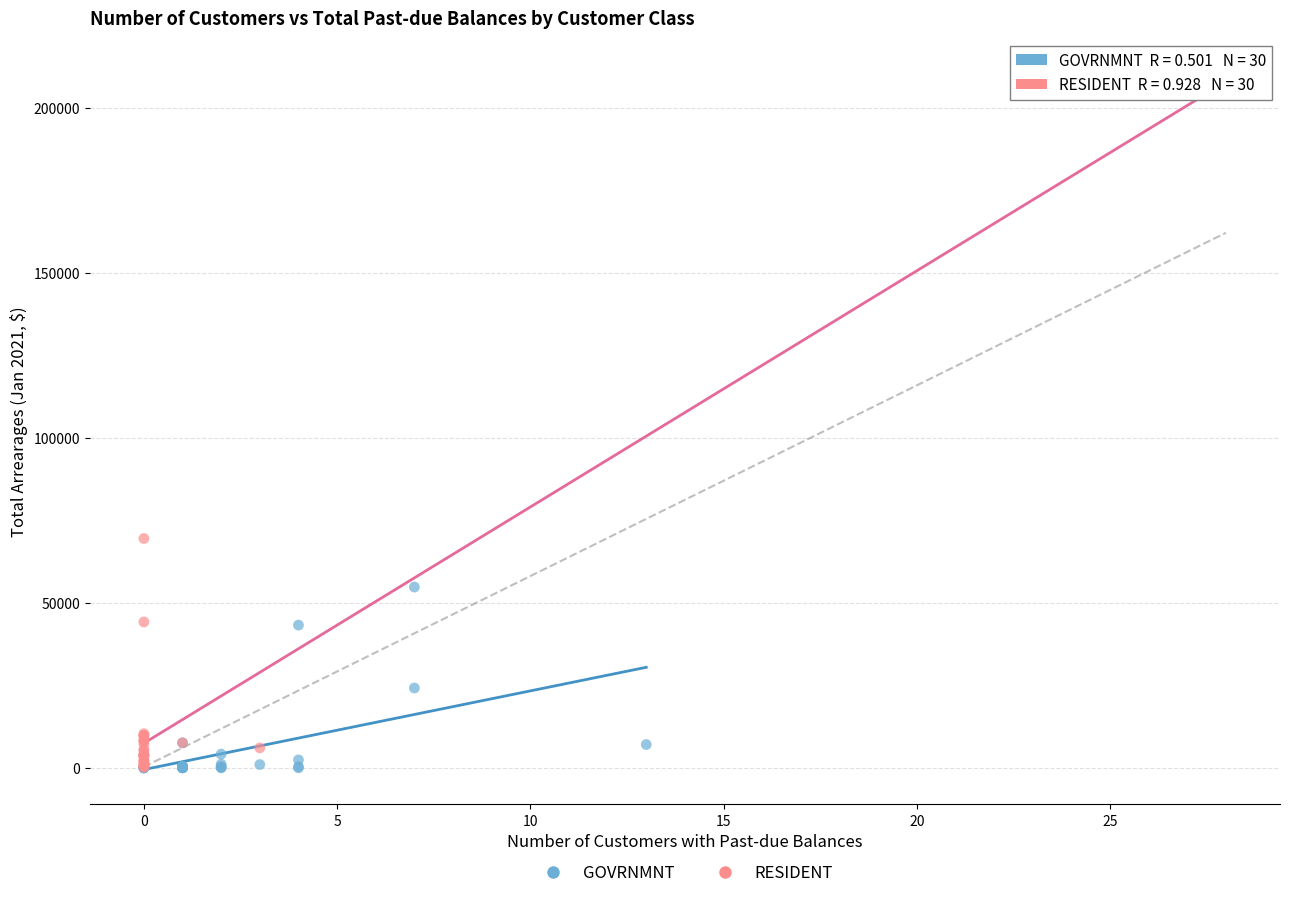

What are all the series names shown in the legend?

GOVRNMNT, RESIDENT